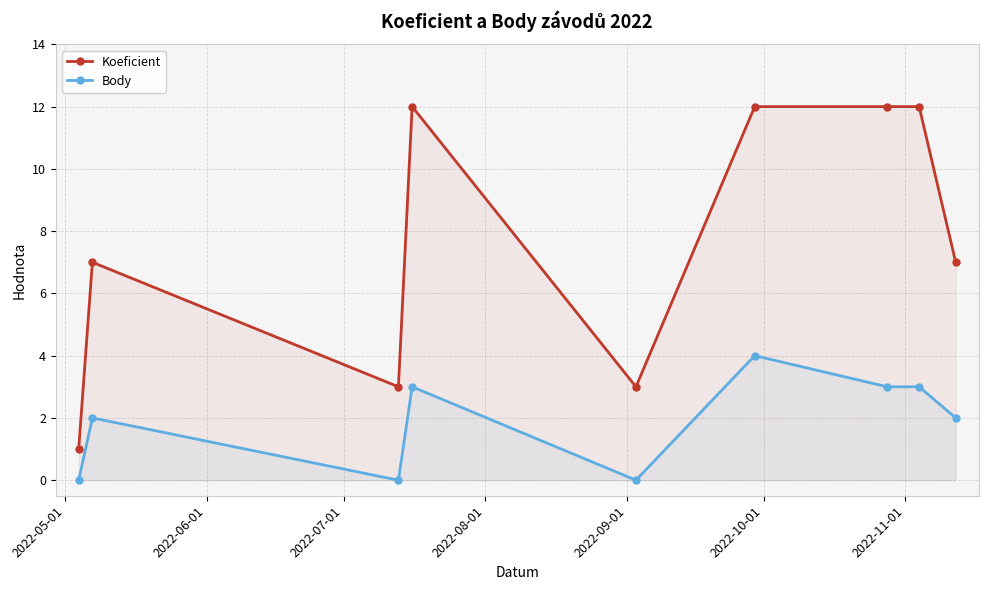

What is the average value of the Koeficient series?

8